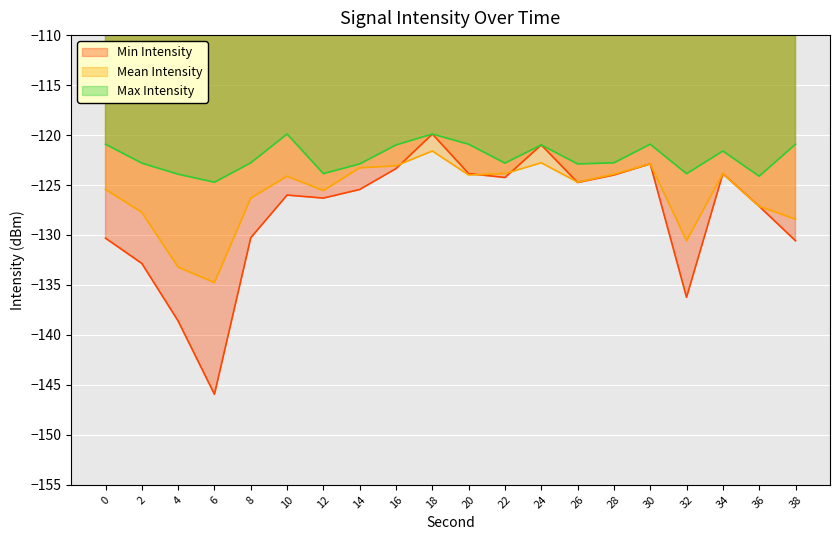

Reading left to right, list all the values displayed in this chart.

intensity_min: -130.3	-132.8	-138.6	-145.9	-130.3	-126.0	-126.3	-125.5	-123.4	-119.9	-123.9	-124.2	-121.0	-124.8	-124.0	-122.9	-136.2	-123.9	-127.1	-130.6
intensity_mean: -125.4	-127.7	-133.2	-134.8	-126.3	-124.1	-125.6	-123.3	-123.1	-121.6	-124.0	-123.9	-122.8	-124.7	-123.9	-122.9	-130.6	-123.9	-127.1	-128.4
intensity_max: -120.9	-122.8	-123.9	-124.7	-122.8	-119.9	-123.9	-122.9	-121.0	-119.9	-120.9	-122.8	-121.0	-122.9	-122.8	-120.9	-123.9	-121.6	-124.1	-120.9